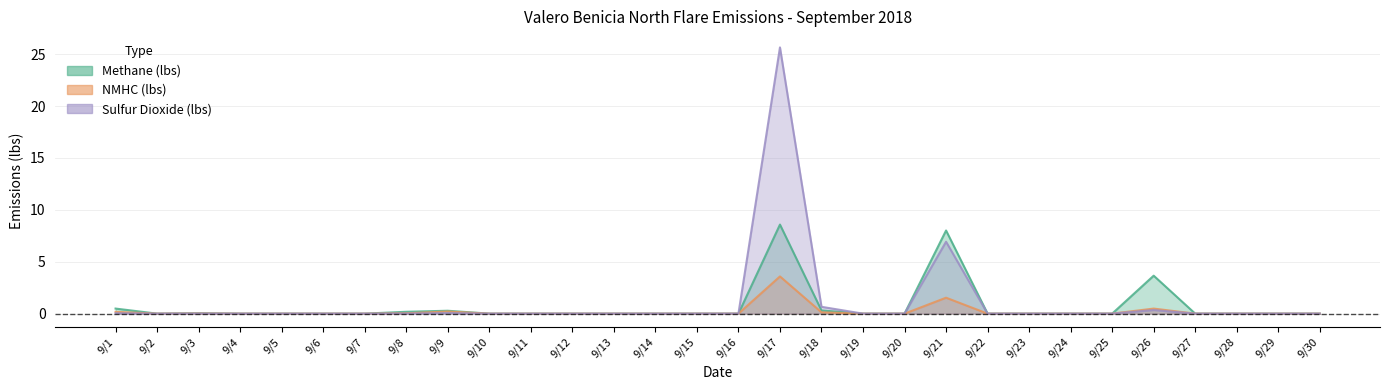

Which series has the largest range (max minus min)?

Sulfur Dioxide (lbs)